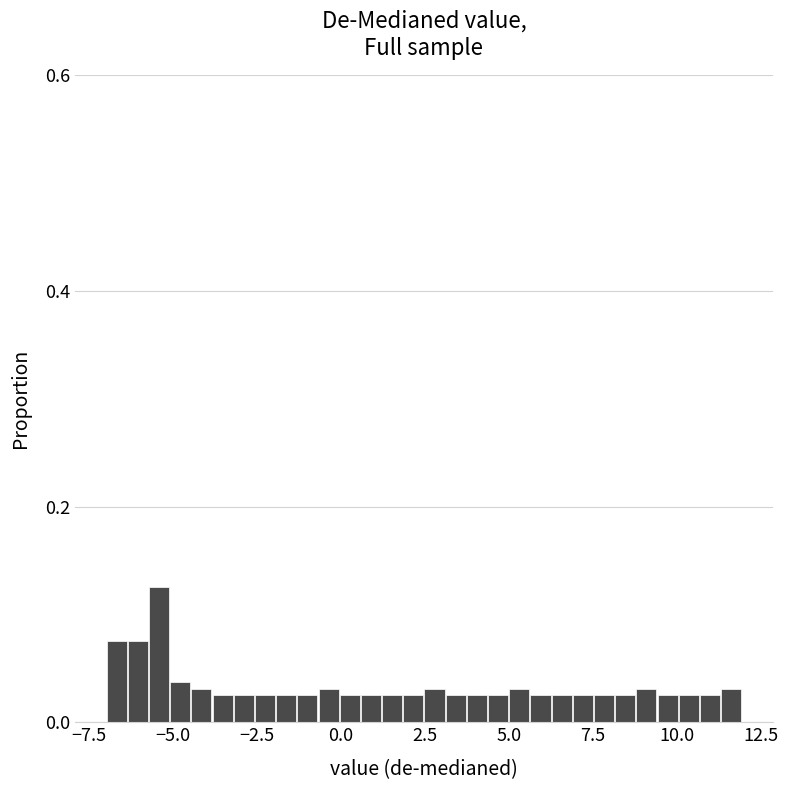

Read against the x-axis, roughly where is the centre of the tallest bar?

-5.5